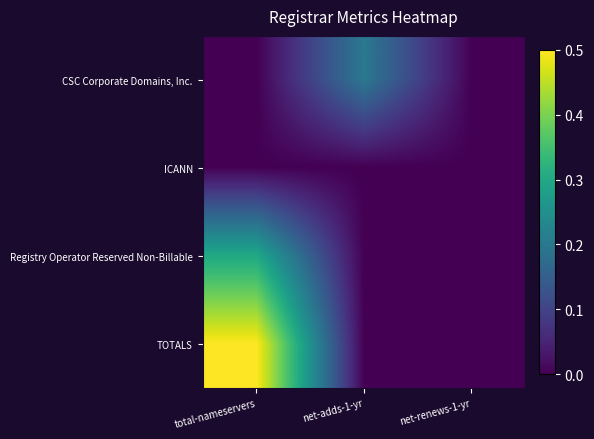

Which series has the largest total across all categories?

TOTALS